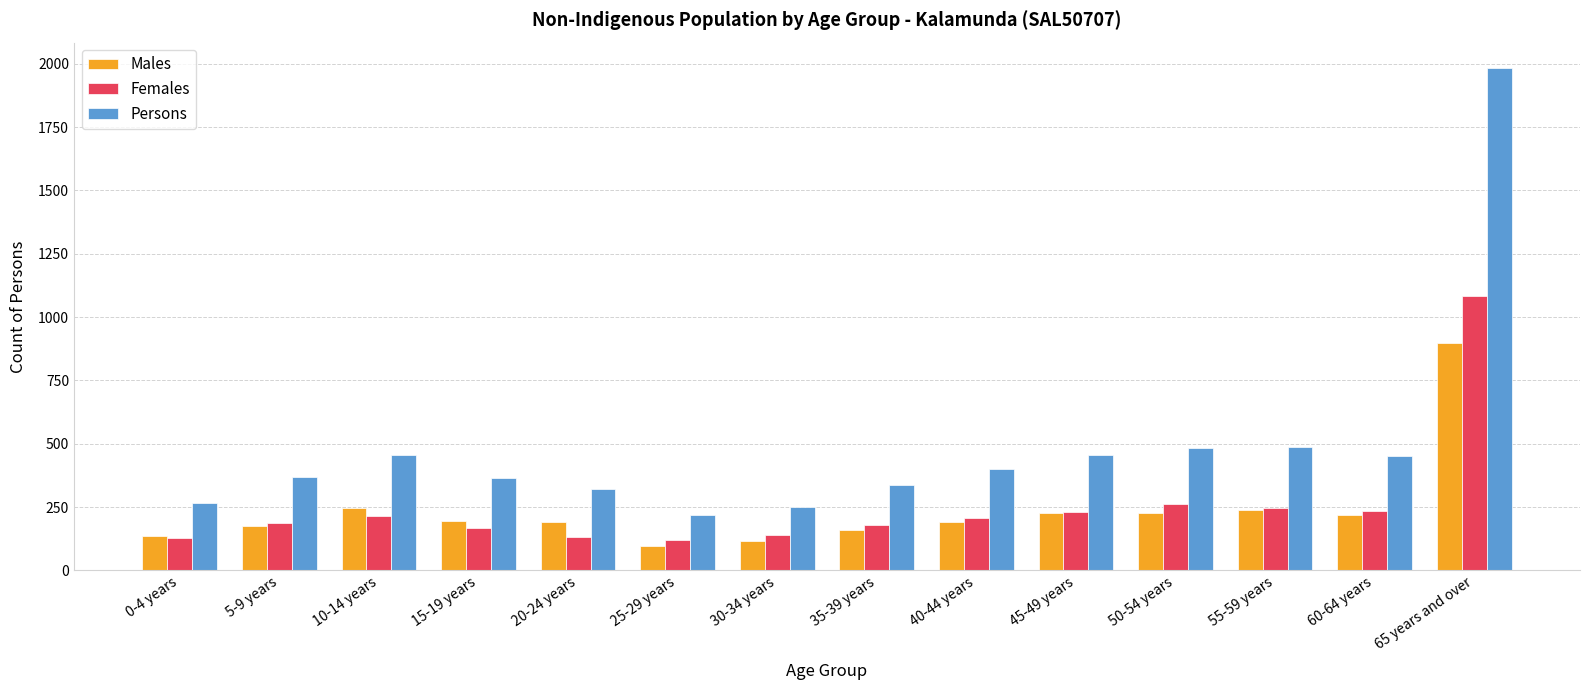

Which series changed the most between 60-64 years and 65 years and over?

Persons